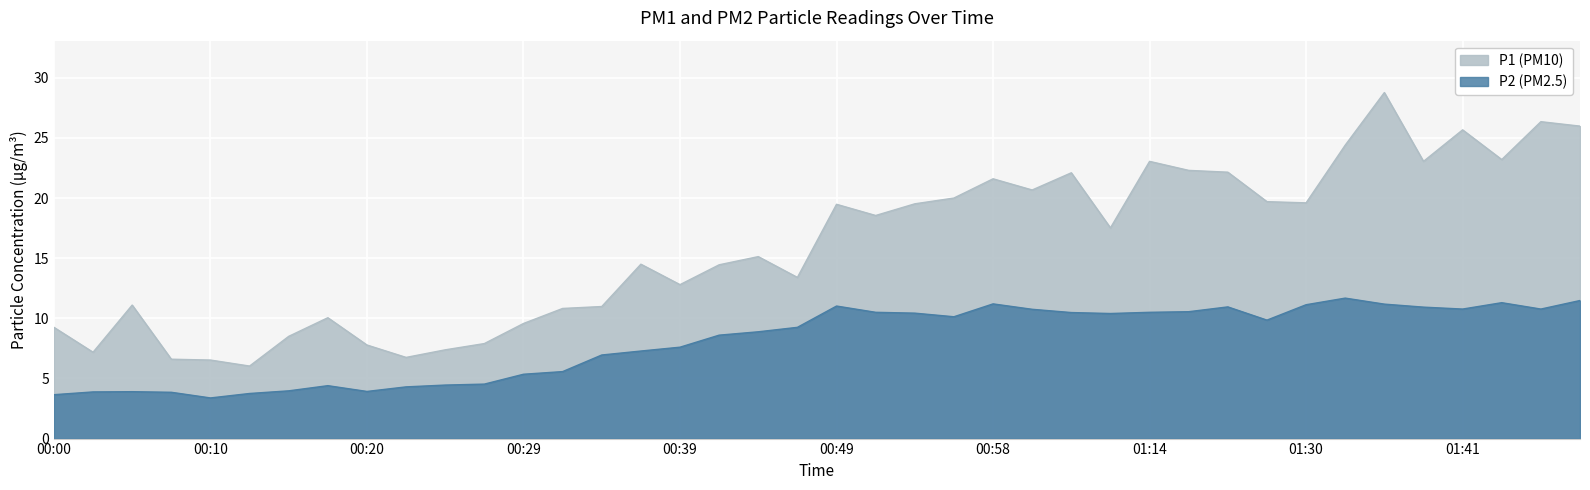

What is the difference between the maximum and minimum values in the P2 series?

8.3